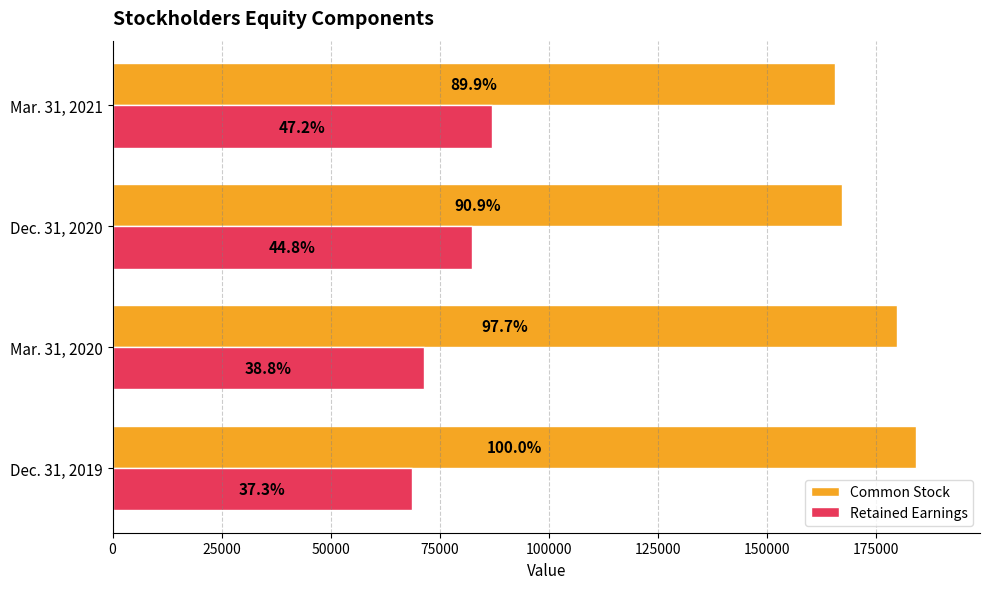

What is the maximum value shown in the chart?

184043